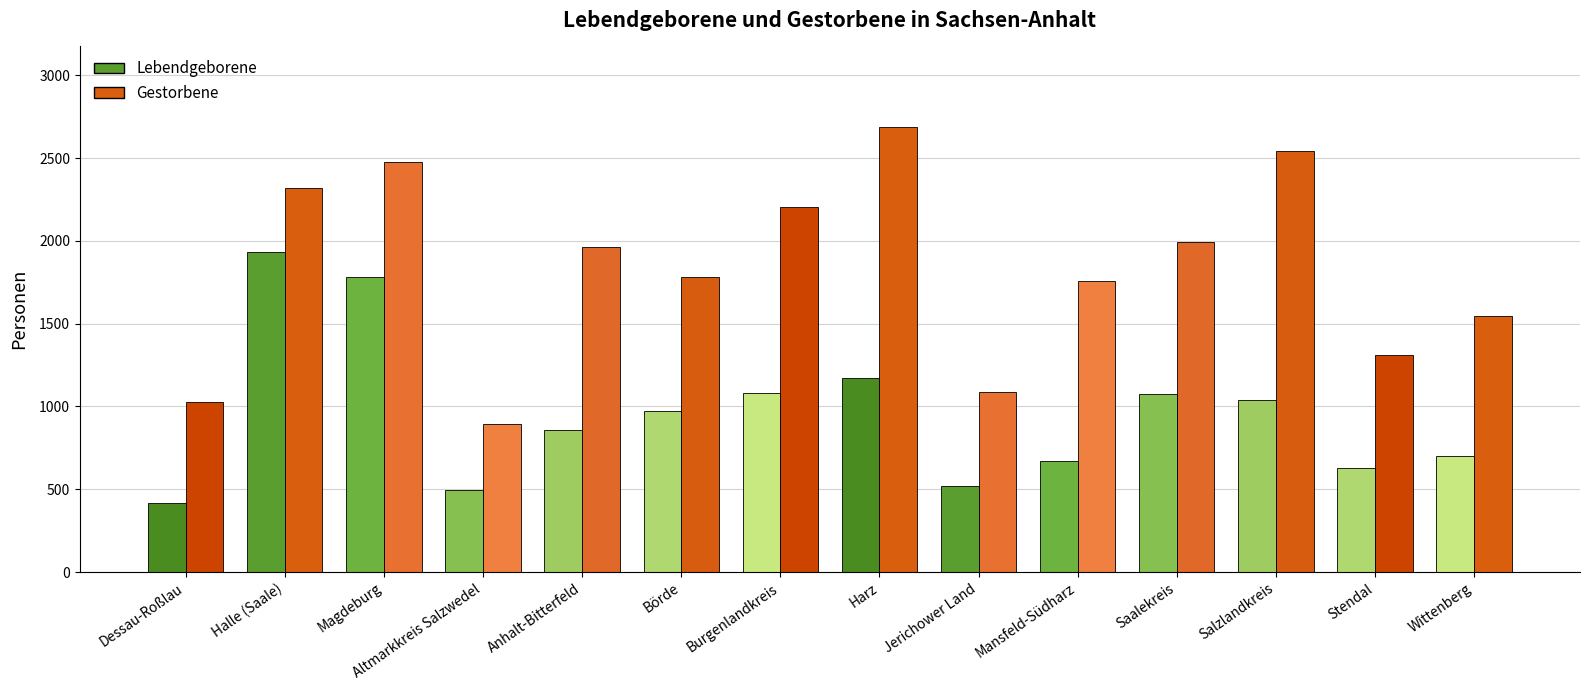

What is the sum of all Lebendgeborene values?

13332